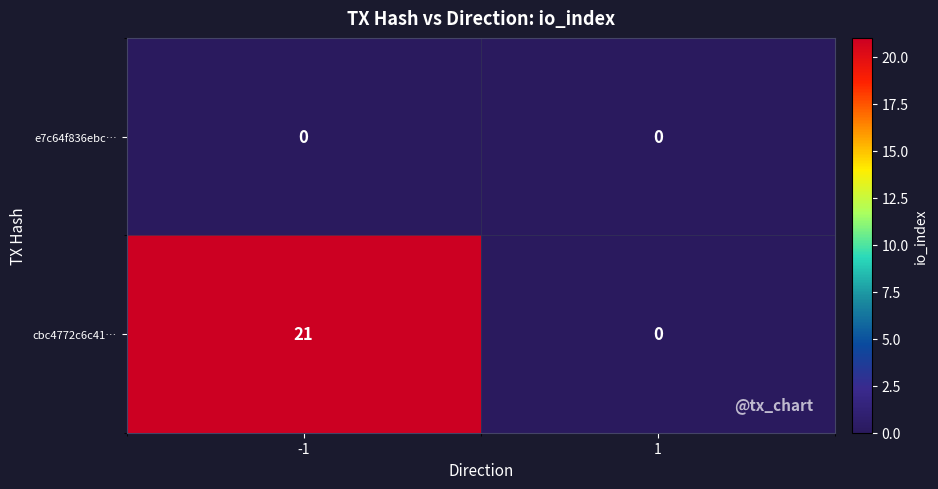

What is the spread (max minus min) of values at -1?

21